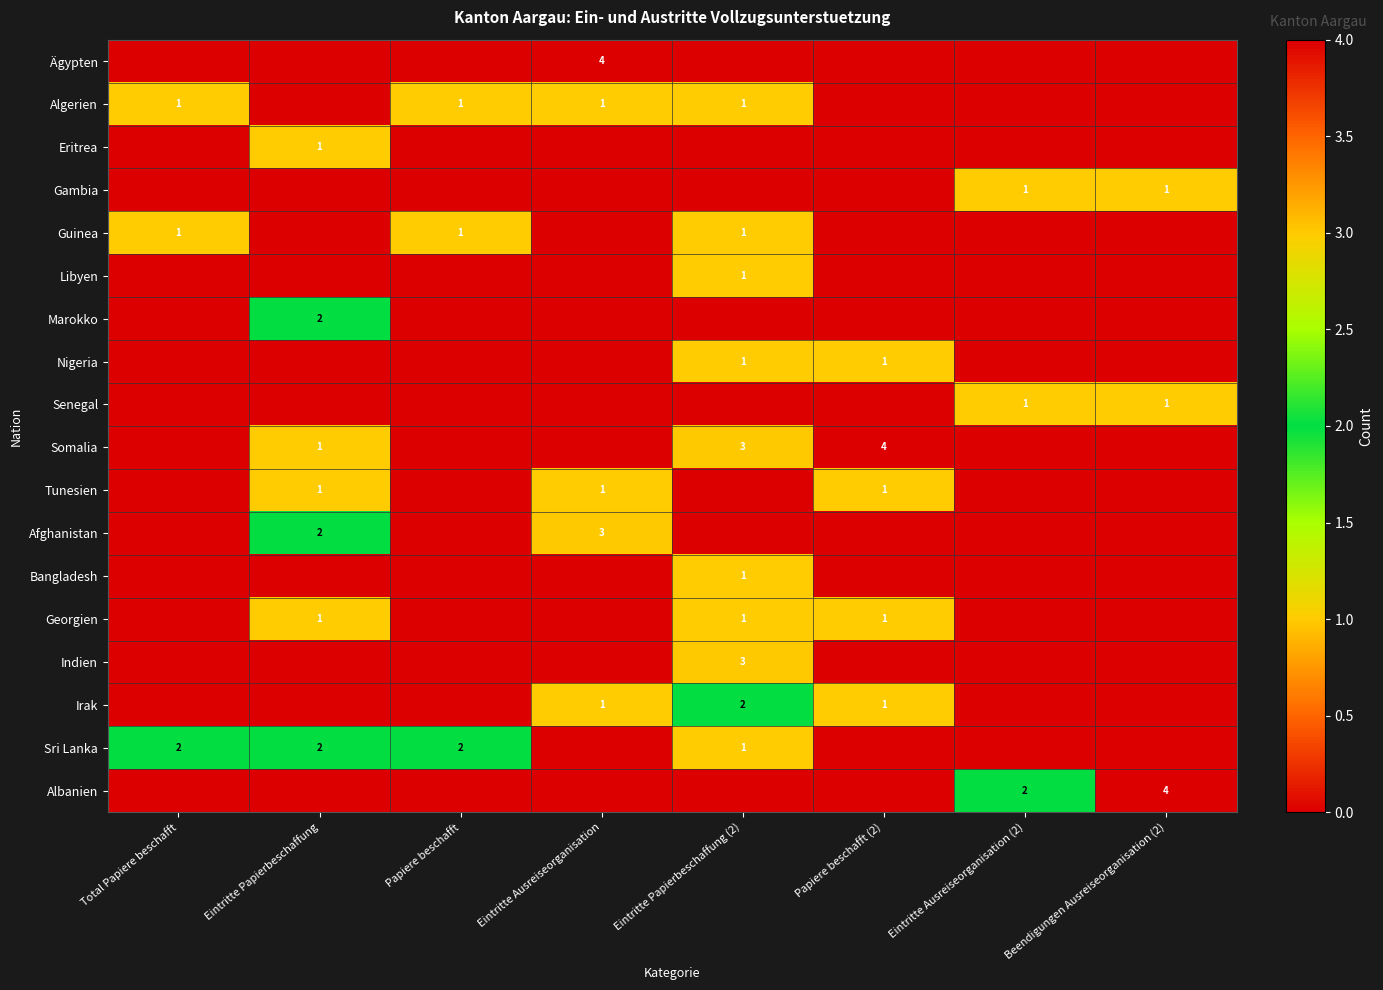

True or false: Libyen has a value of 1 at Eintritte Papierbeschaffung (2).

True